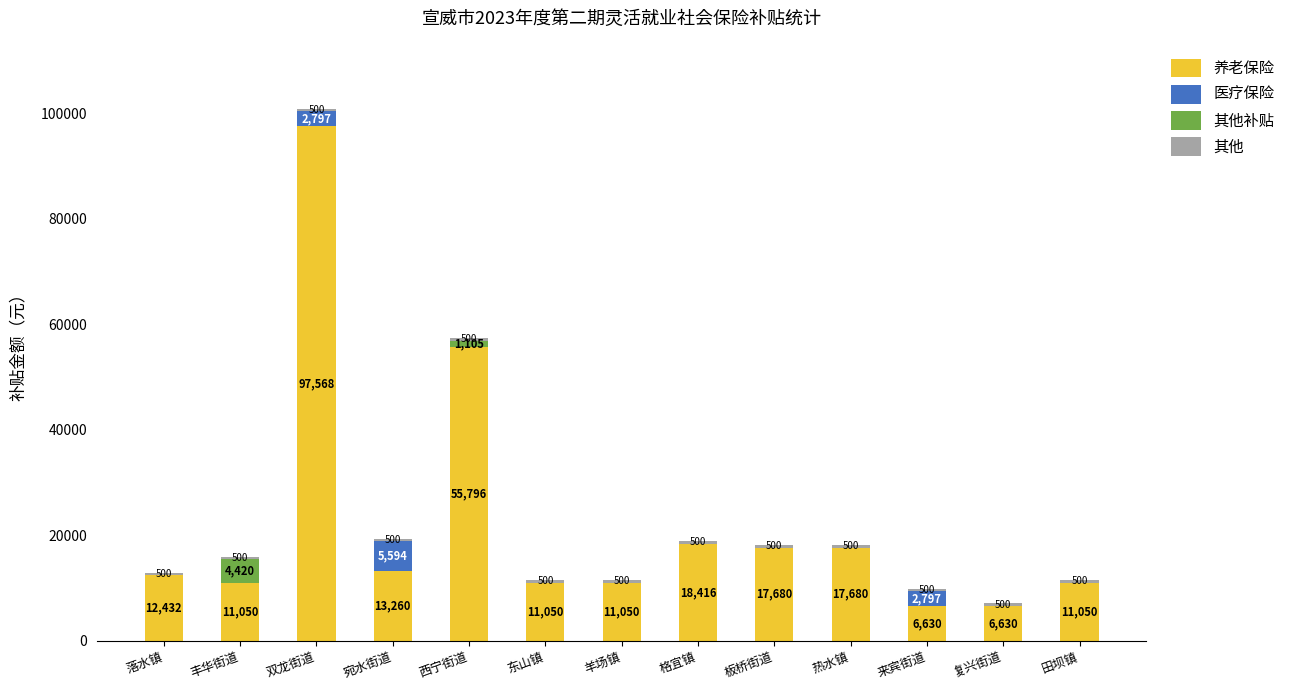

What is the total value across all series at 丰华街道?

15970